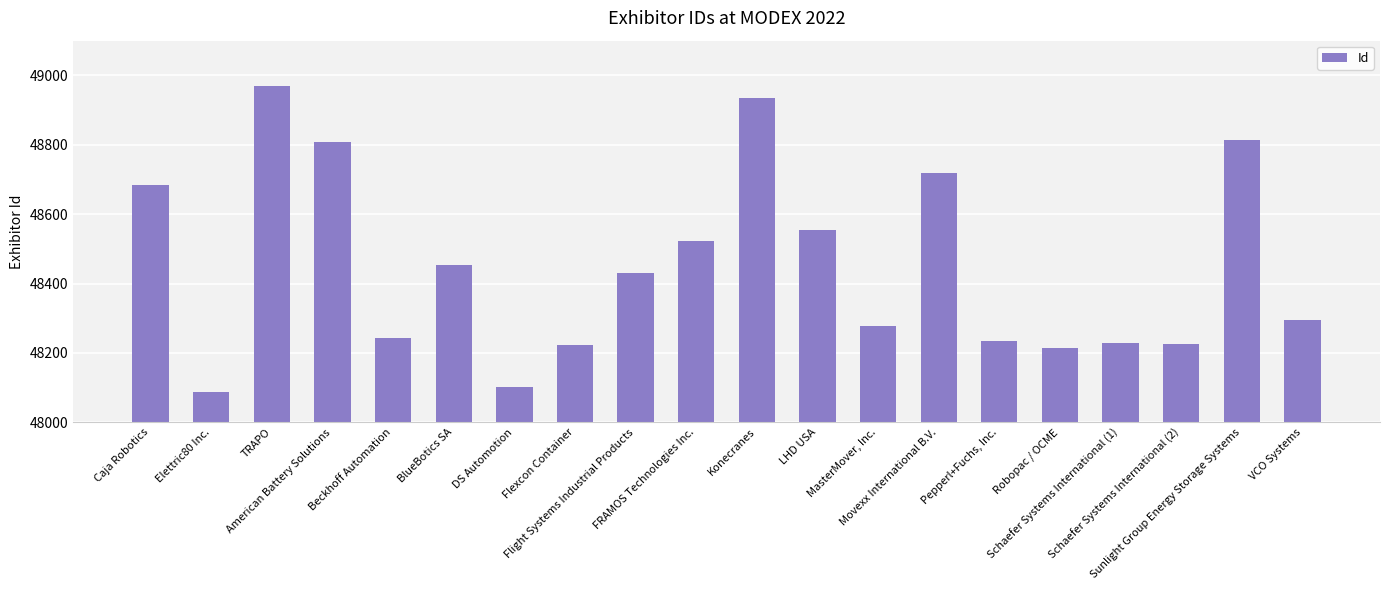

What is the change in value from TRAPO to MasterMover, Inc.?

-690